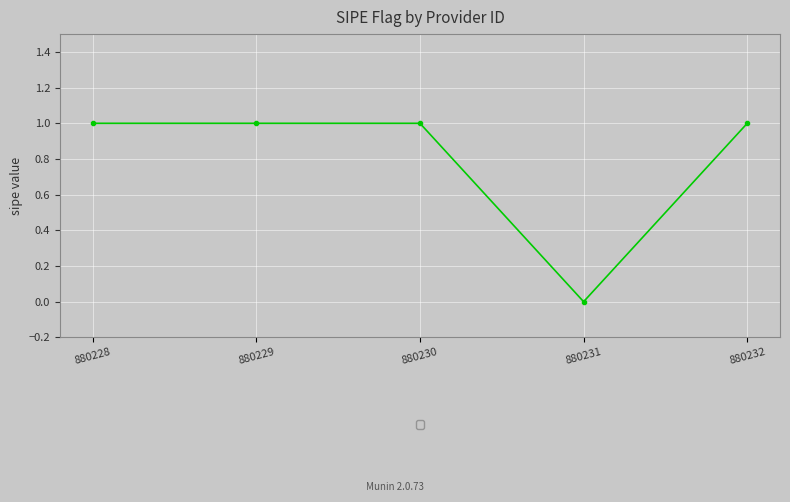

Reading right to left, extract all data points from this chart.

880232=1	880231=0	880230=1	880229=1	880228=1